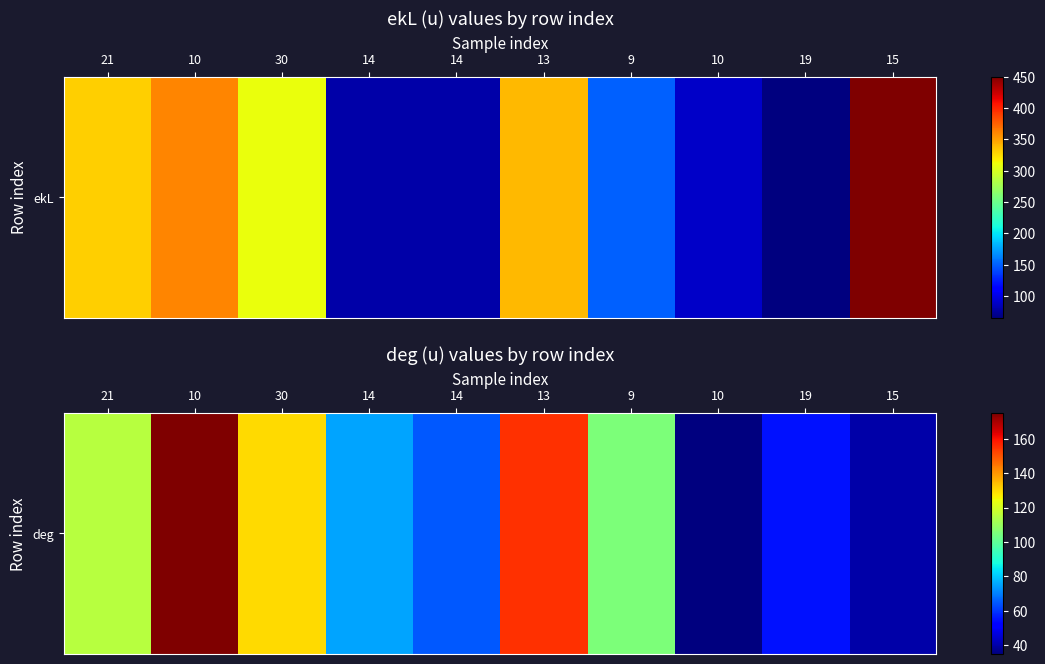

The chart shows a value of 155 at 13. True or false?

True